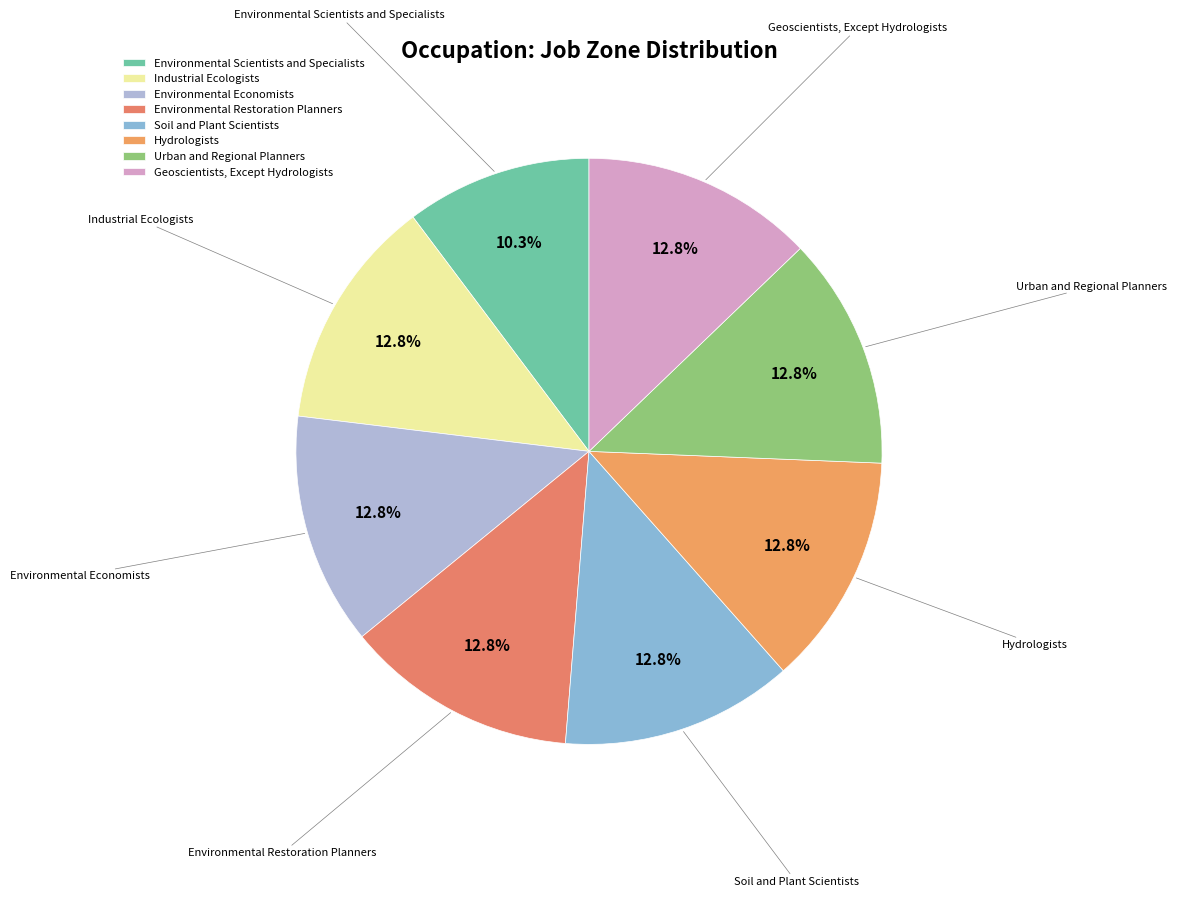

Combined, do Industrial Ecologists and Hydrologists account for over 50%?

No